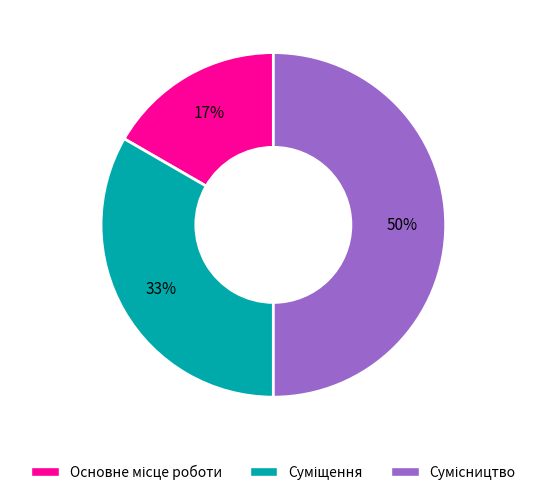

To the nearest percent, what is the difference between the largest and smallest slice percentages?

33%